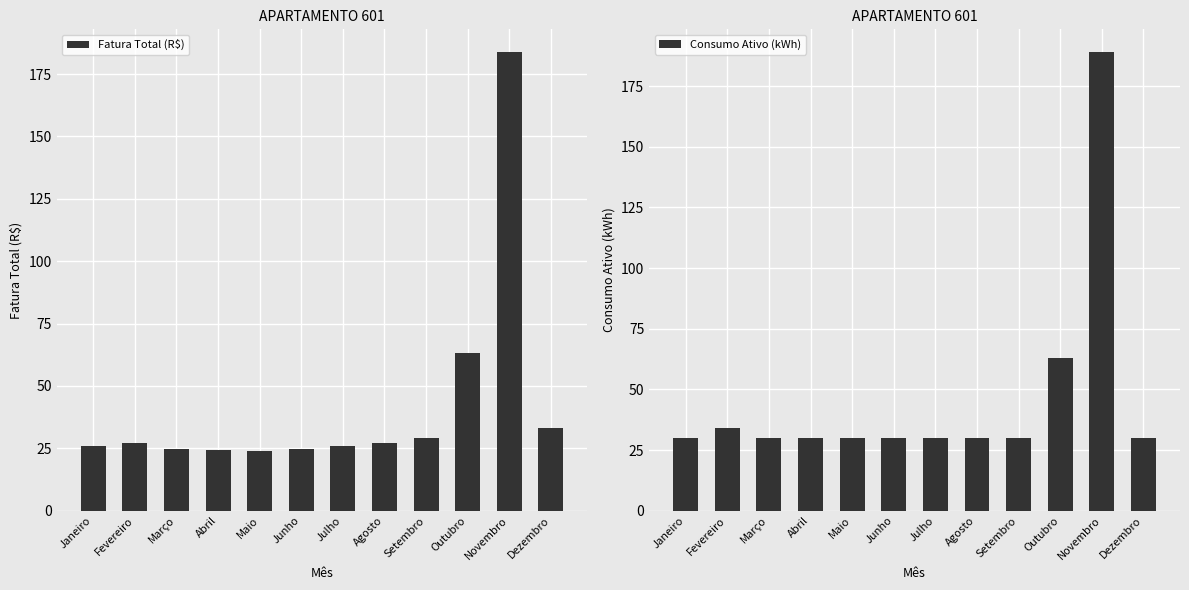

Rank the series by their maximum value, from highest to lowest.

Consumo Ativo (kWh), Fatura Total (R$)